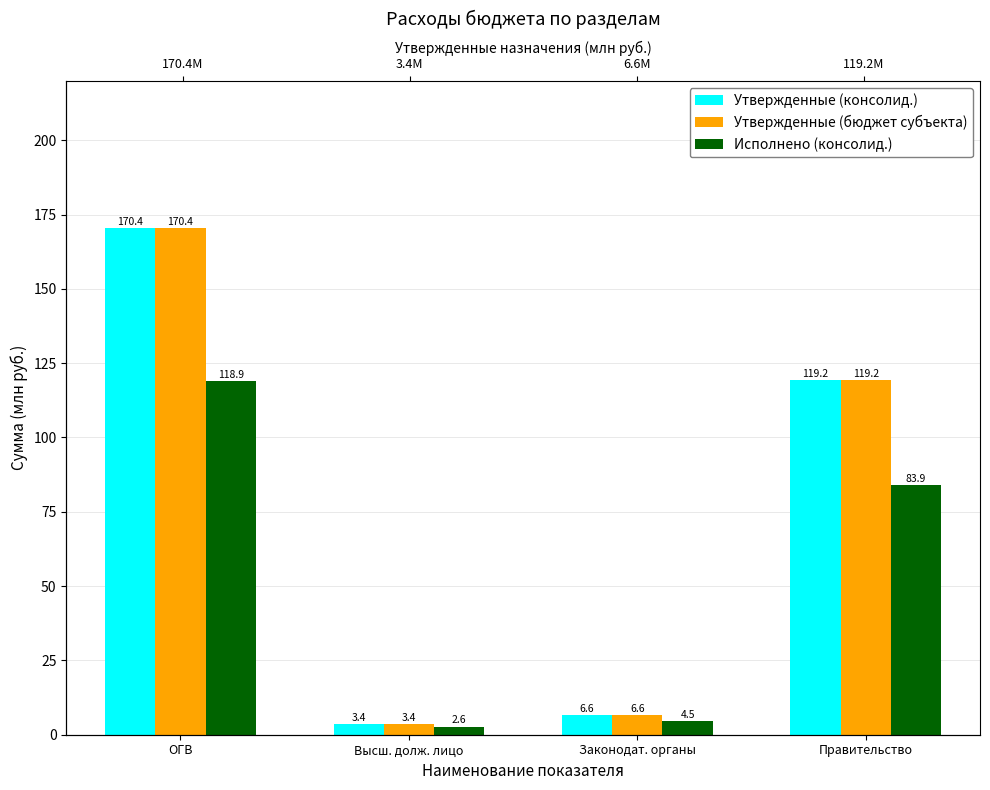

What is the difference between the Утвержденные (бюджет субъекта) values at Высш. долж. лицо and Правительство?

115.8